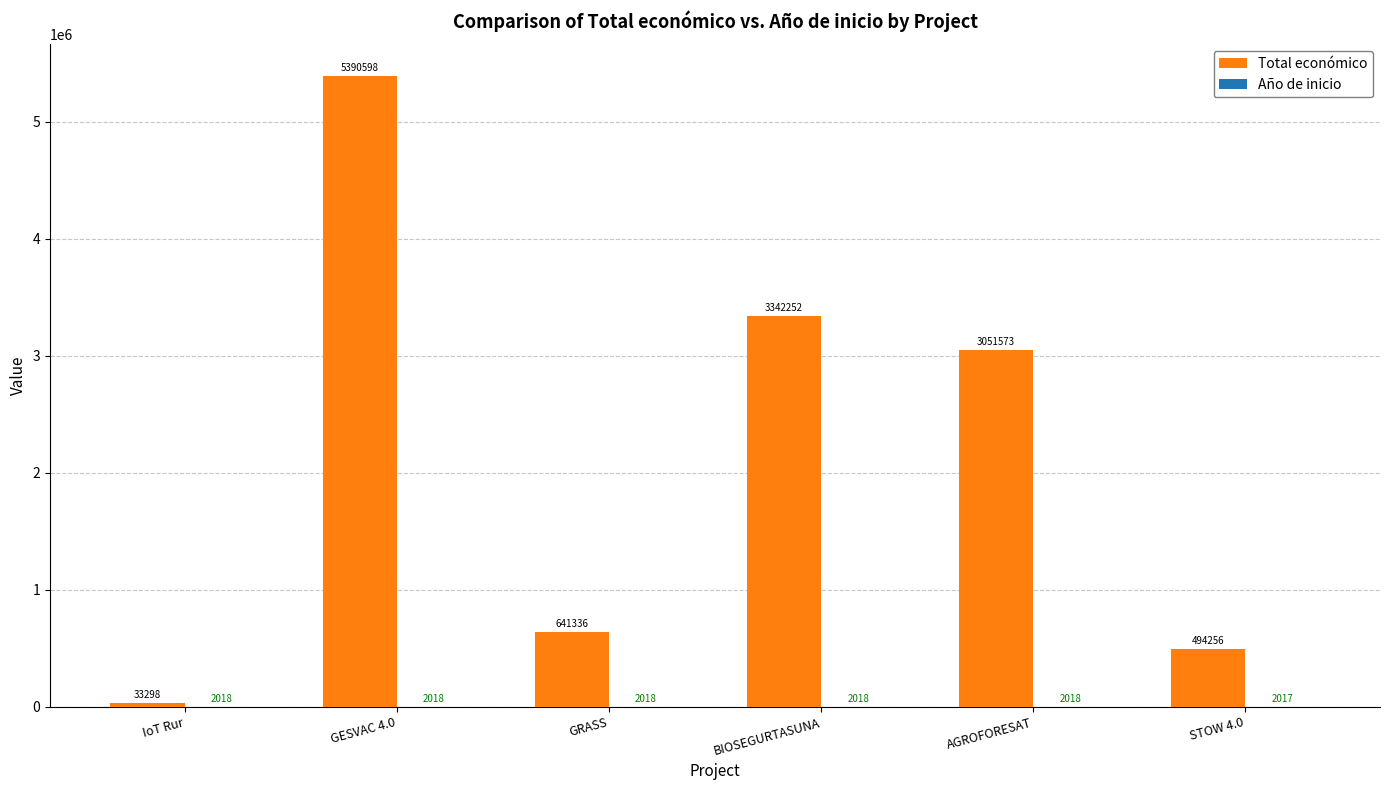

What is the total value across all series at AGROFORESAT?

3053591